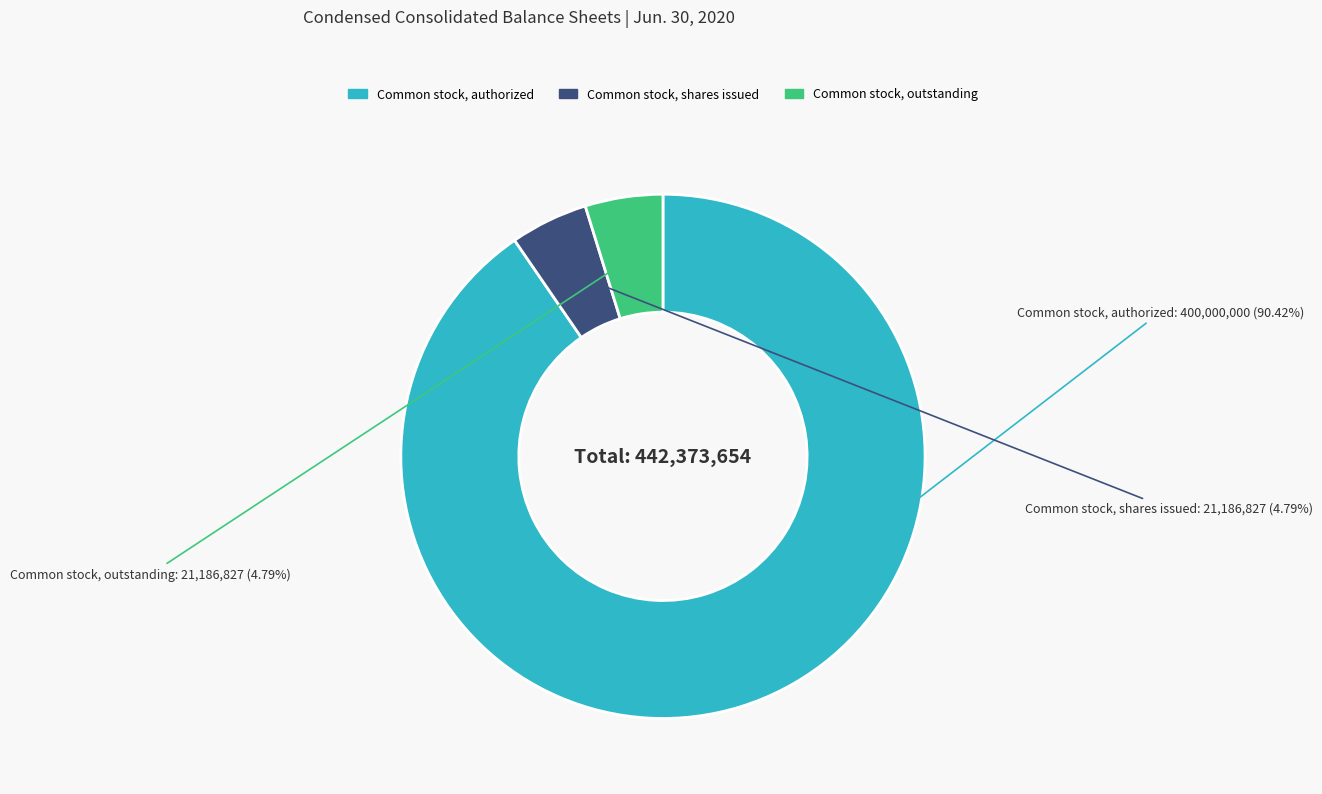

Does any single category account for the majority?

Yes